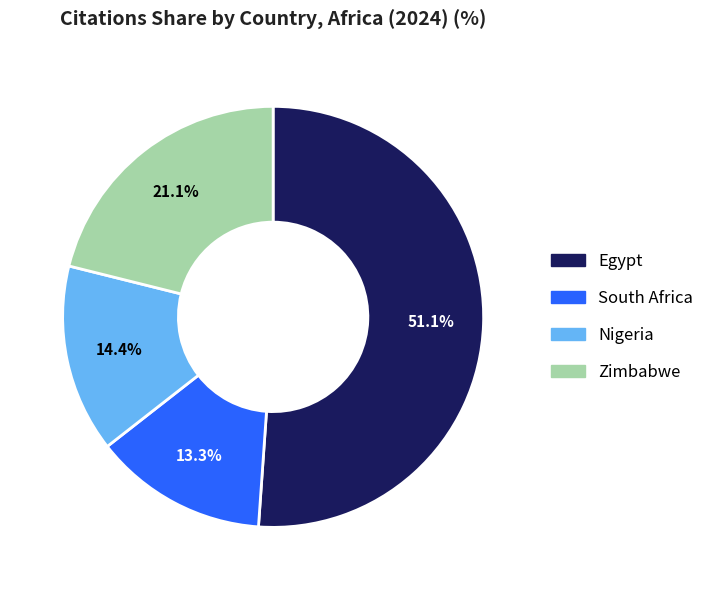

Combined, do Nigeria and Egypt account for over 50%?

Yes